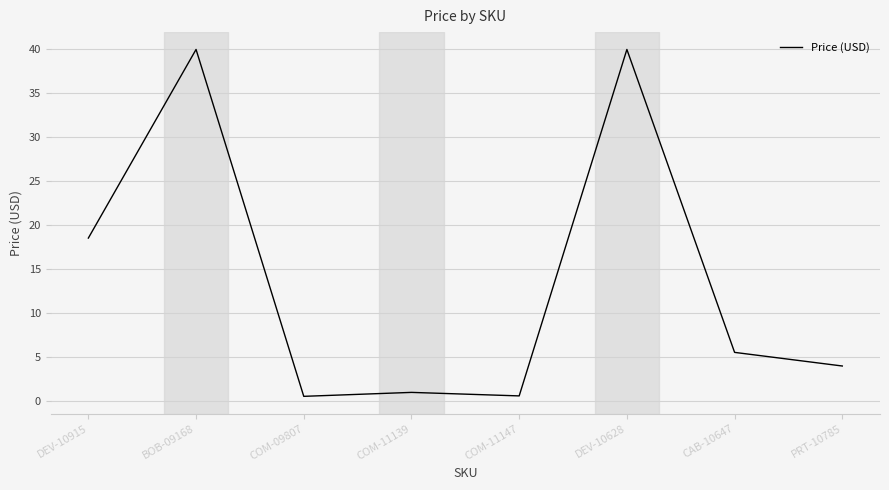

True or false: the data has more than 1 interior local peaks.

True